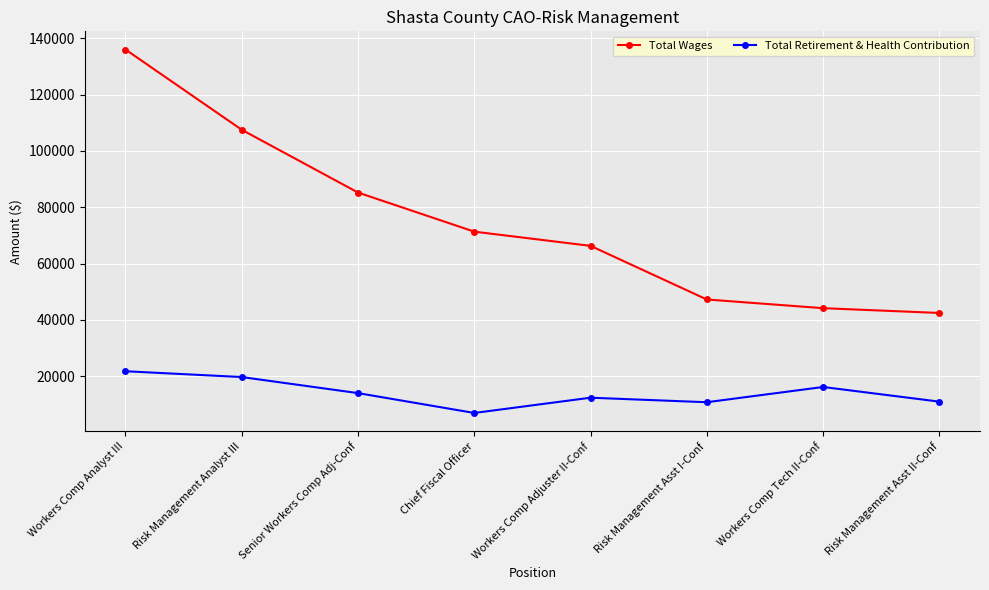

Which series has the largest range (max minus min)?

Total Wages